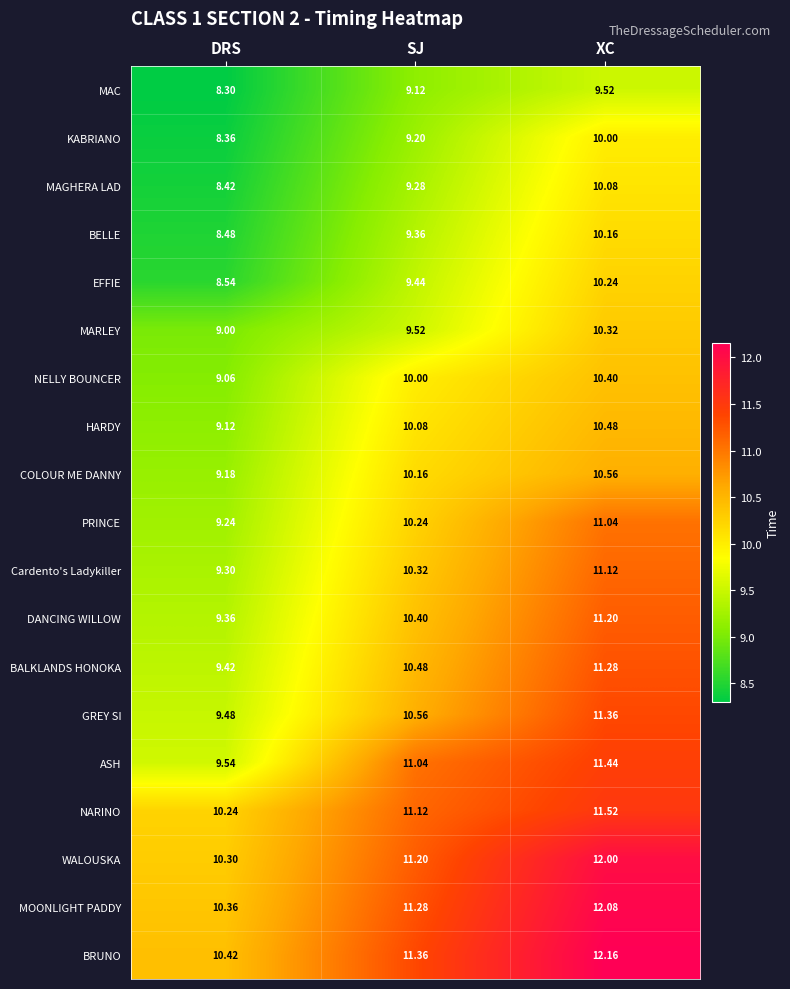

At which label does EFFIE first exceed 9?

SJ